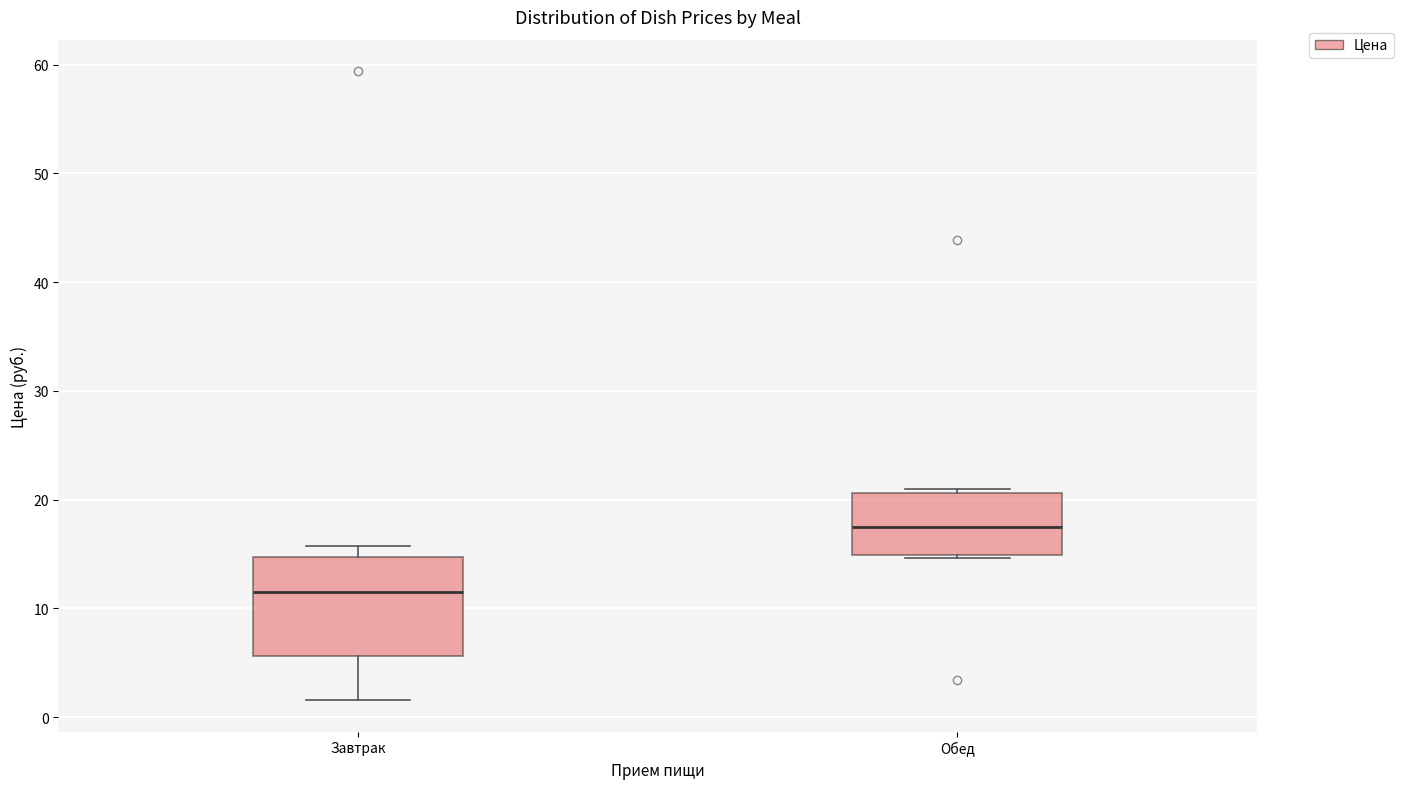

Which box has the lowest median line?

Завтрак